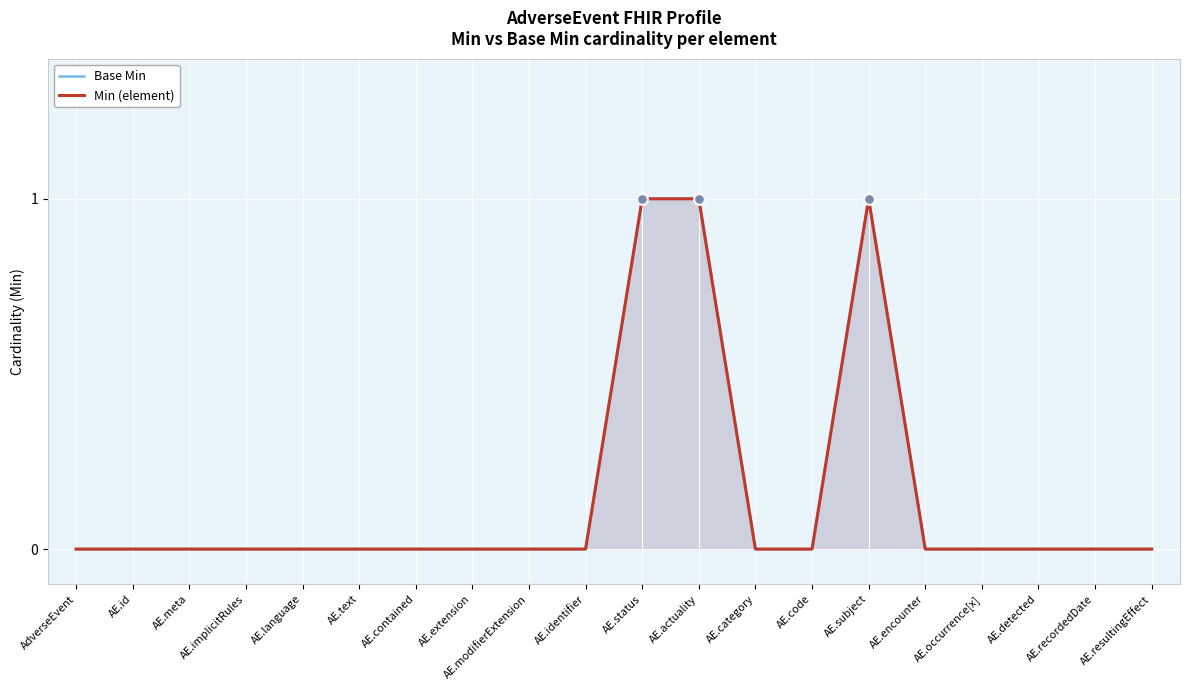

At which label is Min (element) closest to 0?

AdverseEvent